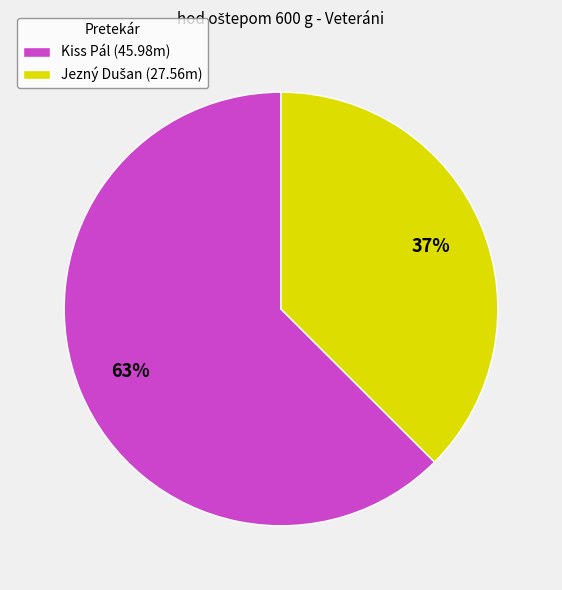

To the nearest percent, what is the average slice percentage?

50%